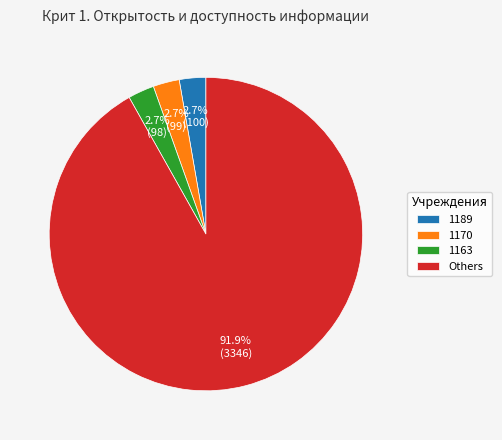

How much of the chart is everything except 1163?

97.3%